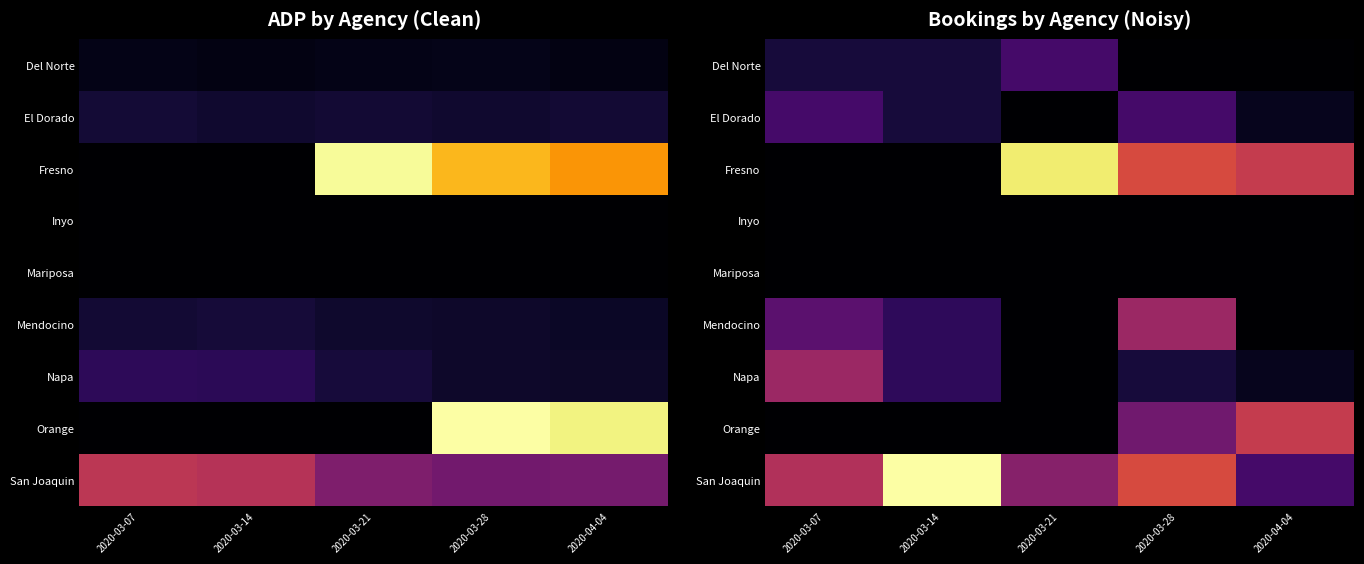

What is the sum of the Fresno values at 2020-03-07 and 2020-03-21?

18